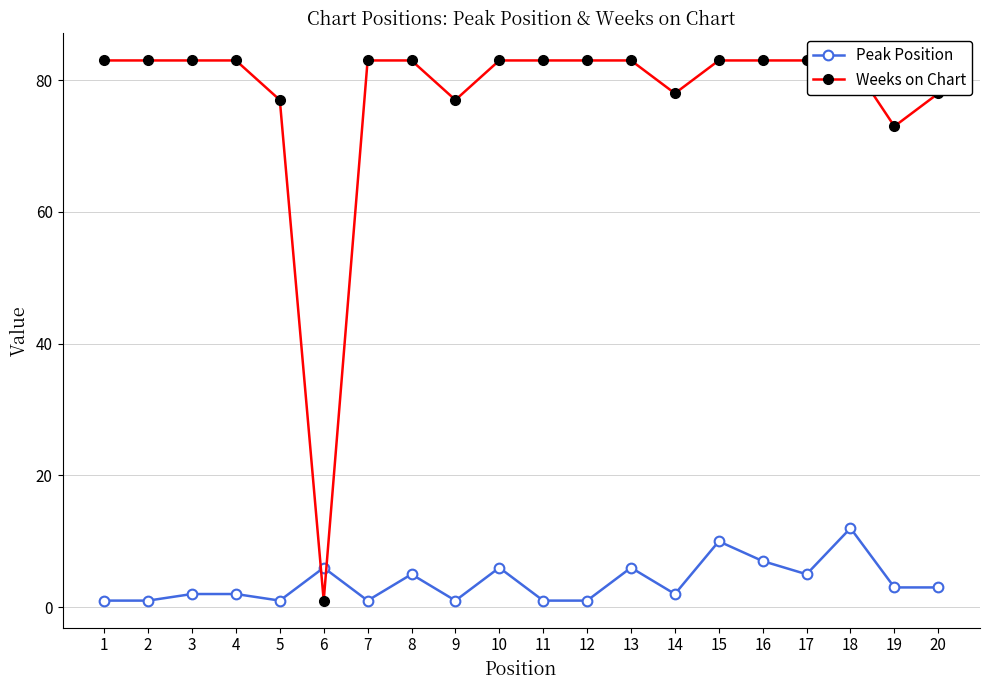

What is the difference between the maximum and minimum values in the Peak Position series?

11